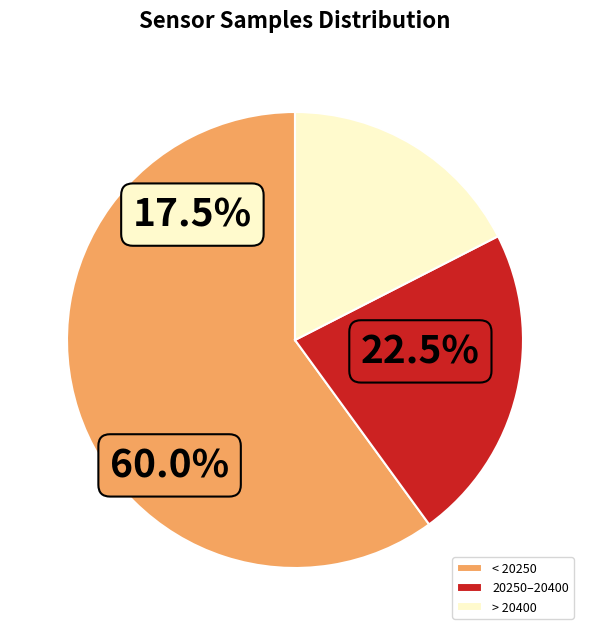

Rank the categories by value from highest to lowest.

< 20250, 20250–20400, > 20400